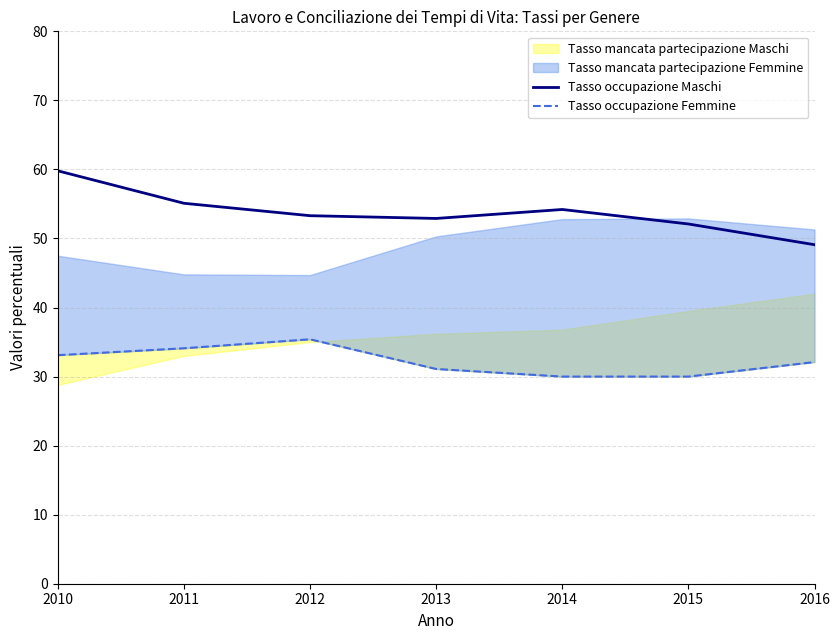

Reading right to left, extract all data points from this chart.

Tasso occupazione Maschi: 2016=49.1	2015=52.1	2014=54.2	2013=52.9	2012=53.3	2011=55.1	2010=59.8
Tasso occupazione Femmine: 2016=32.1	2015=30.0	2014=30.0	2013=31.1	2012=35.4	2011=34.1	2010=33.1